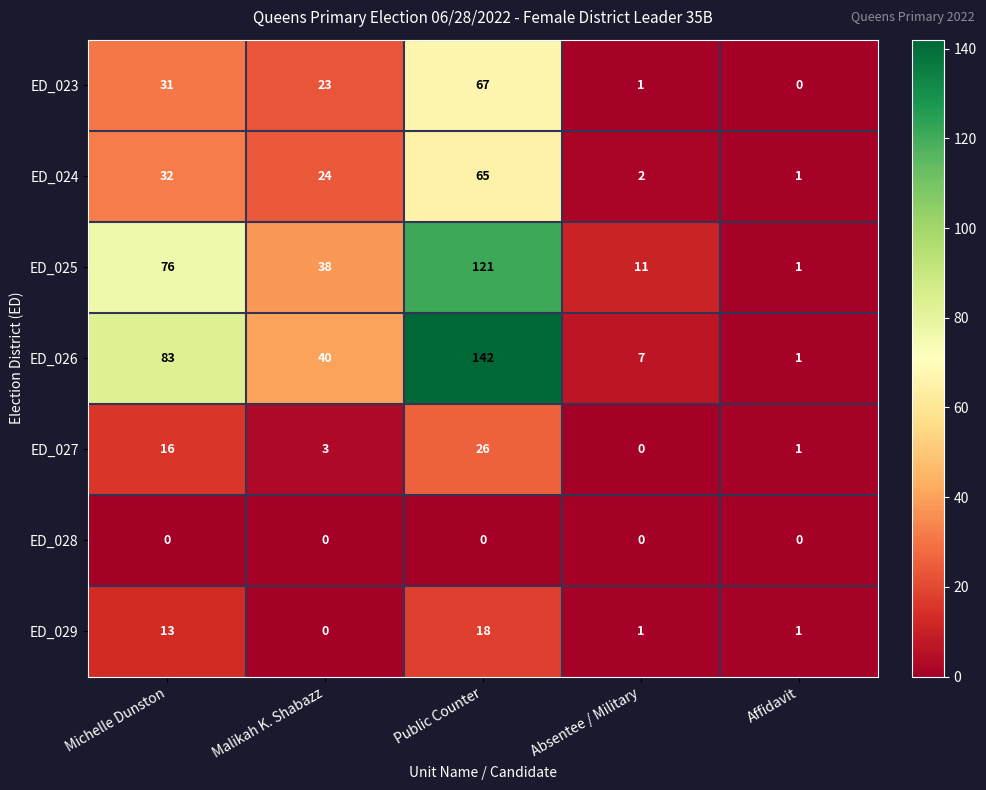

Which label corresponds to the largest value in the chart?

Public Counter